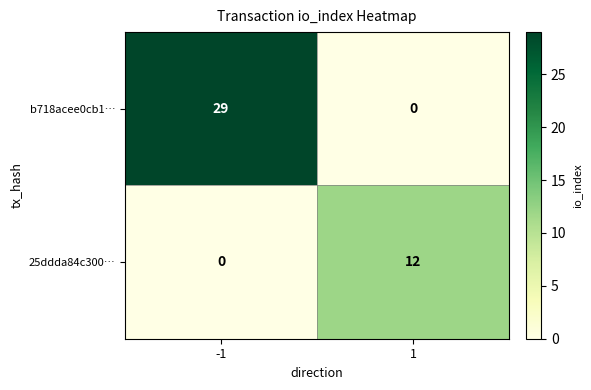

Which series has the largest total across all categories?

b718acee0cb1…